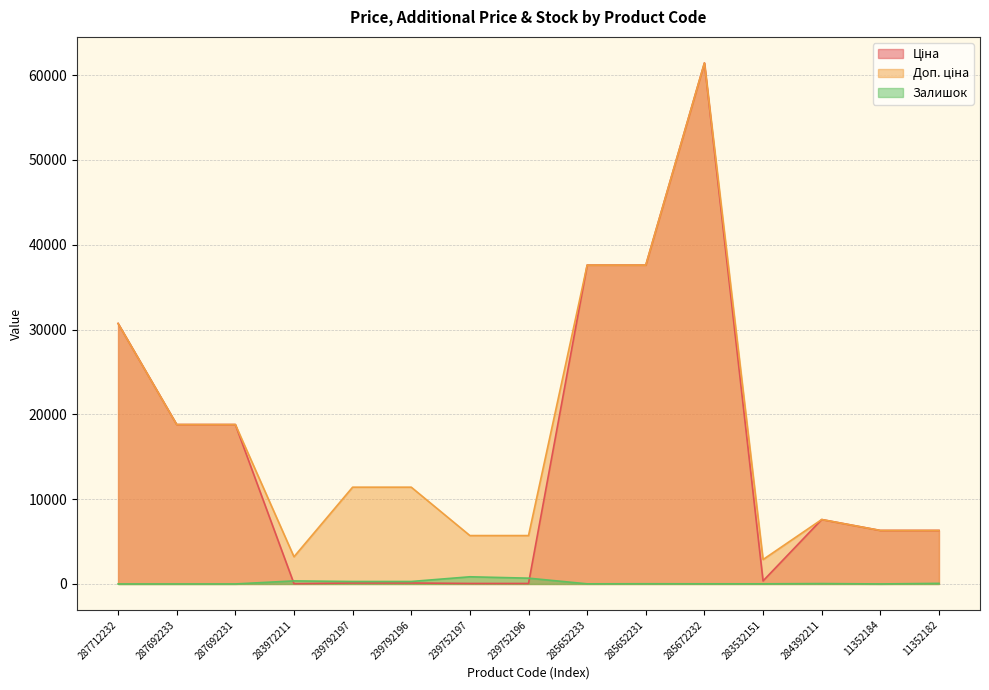

True or false: Доп. ціна has more than 1 interior local peaks.

True